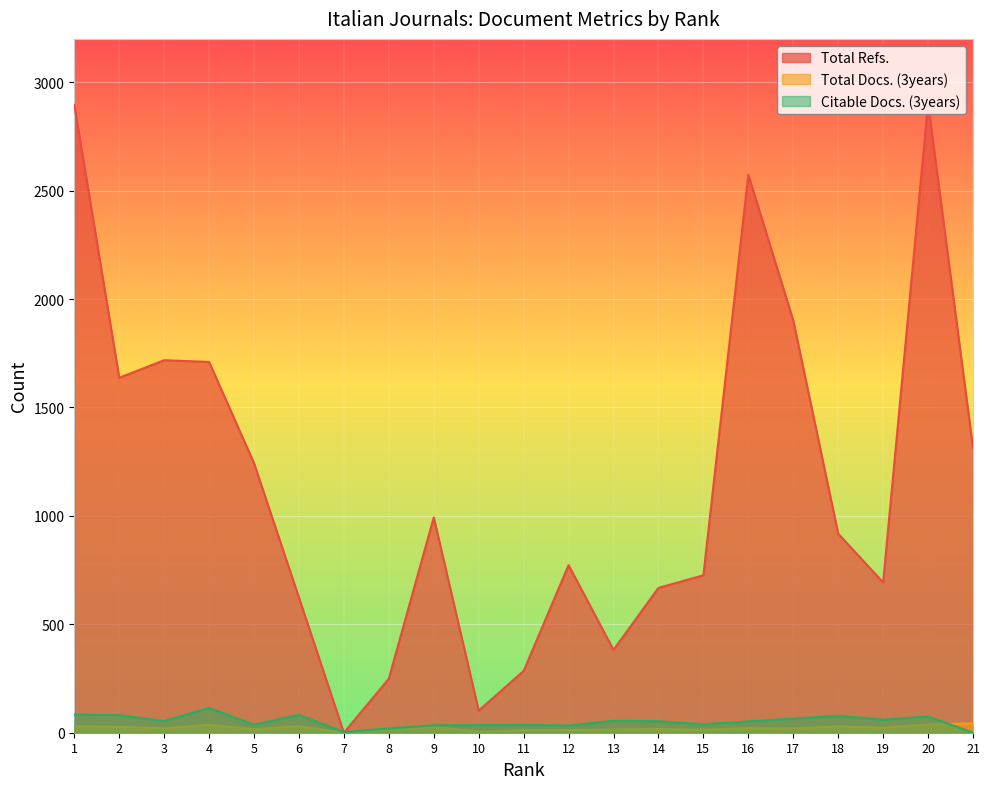

Rank the categories by Total Docs. (3years) value from lowest to highest.

7, 10, 11, 12, 15, 13, 5, 14, 8, 3, 17, 16, 19, 2, 9, 1, 18, 6, 4, 20, 21